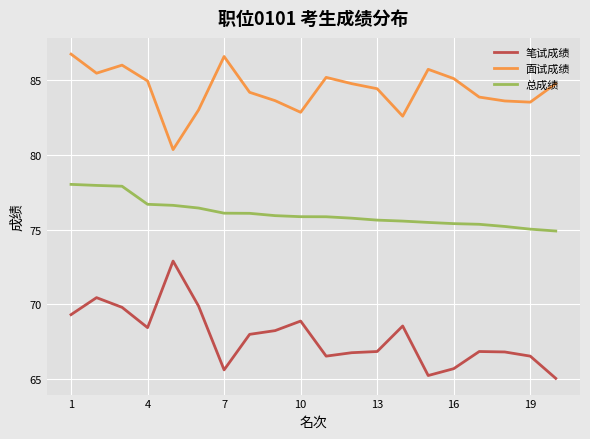

Rank the series by their maximum value, from highest to lowest.

面试成绩, 总成绩, 笔试成绩